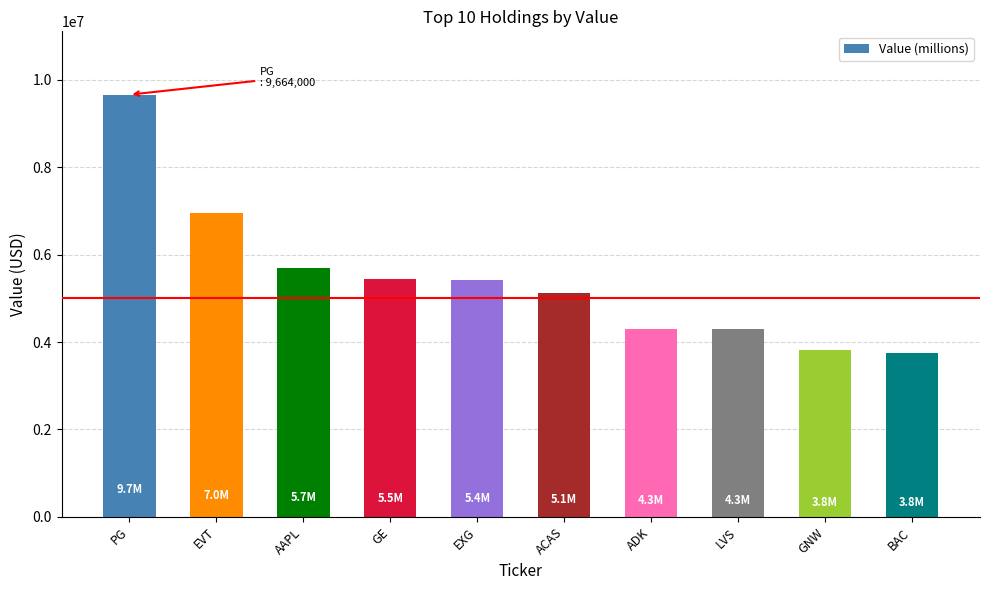

What is the value of the 8th bar from the left?

4300000